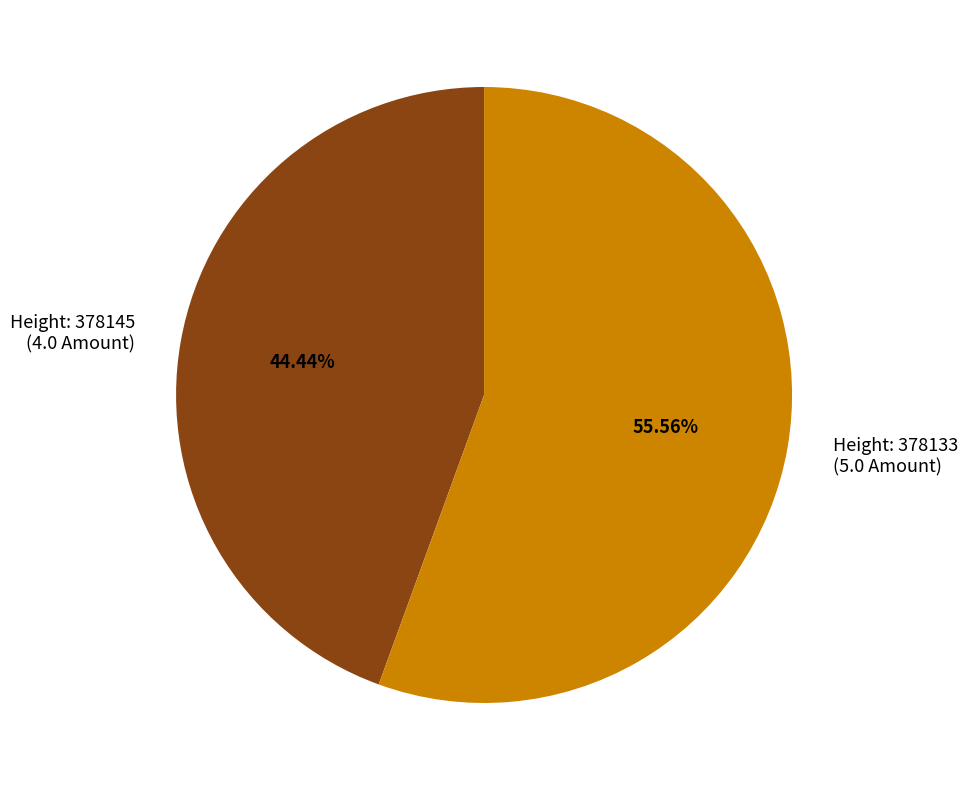

Rank the categories by value from highest to lowest.

Height: 378133 (5.0 Amount), Height: 378145 (4.0 Amount)